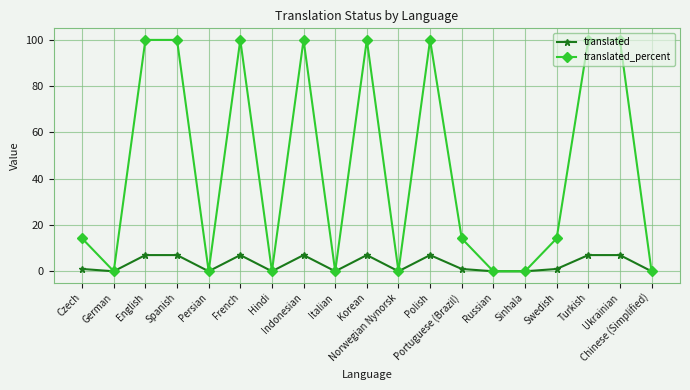

Count the number of categories in the chart.

19